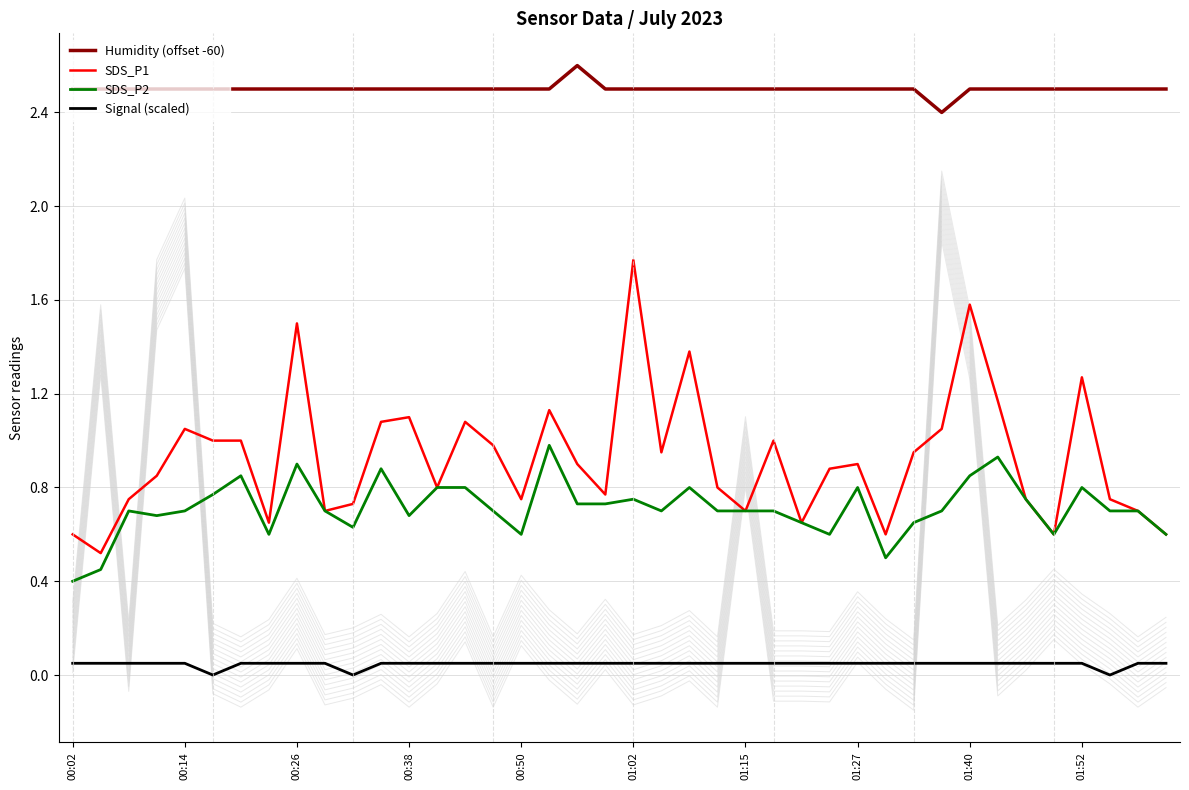

How many data points does each series have?

40